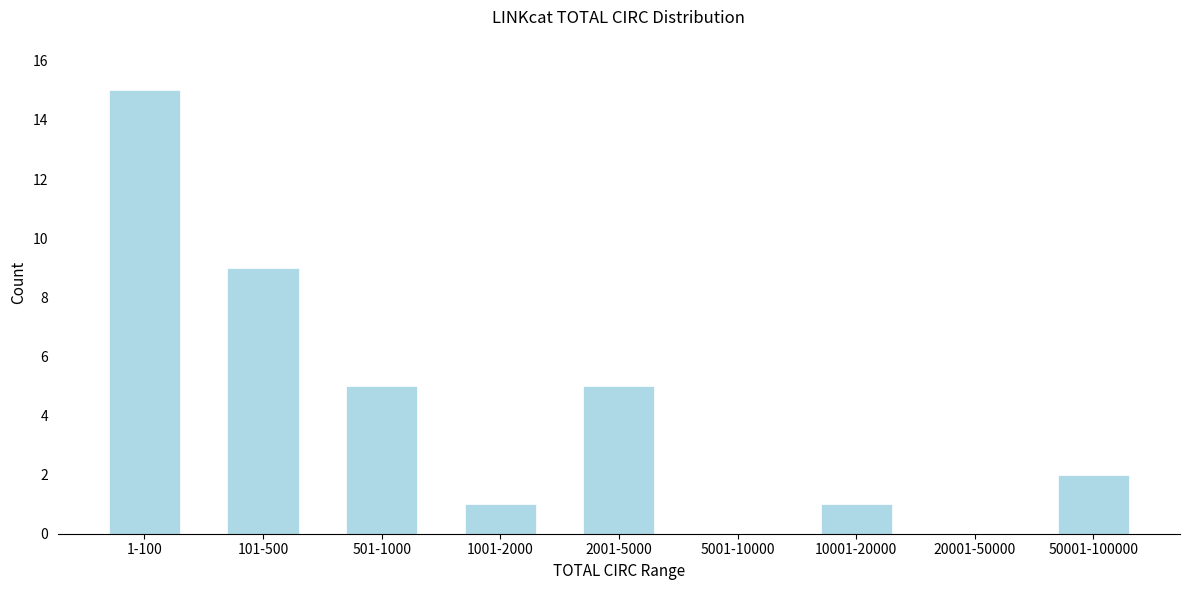

Reading left to right, extract all data points from this chart.

1-100=15	101-500=9	501-1000=5	1001-2000=1	2001-5000=5	5001-10000=0	10001-20000=1	20001-50000=0	50001-100000=2